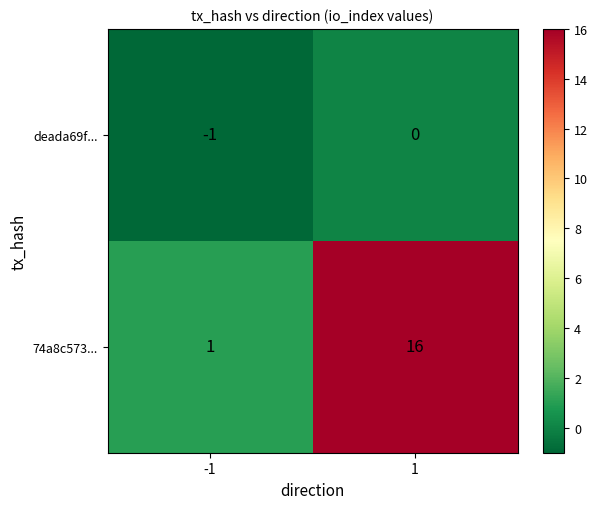

What is the spread (max minus min) of values at -1?

2